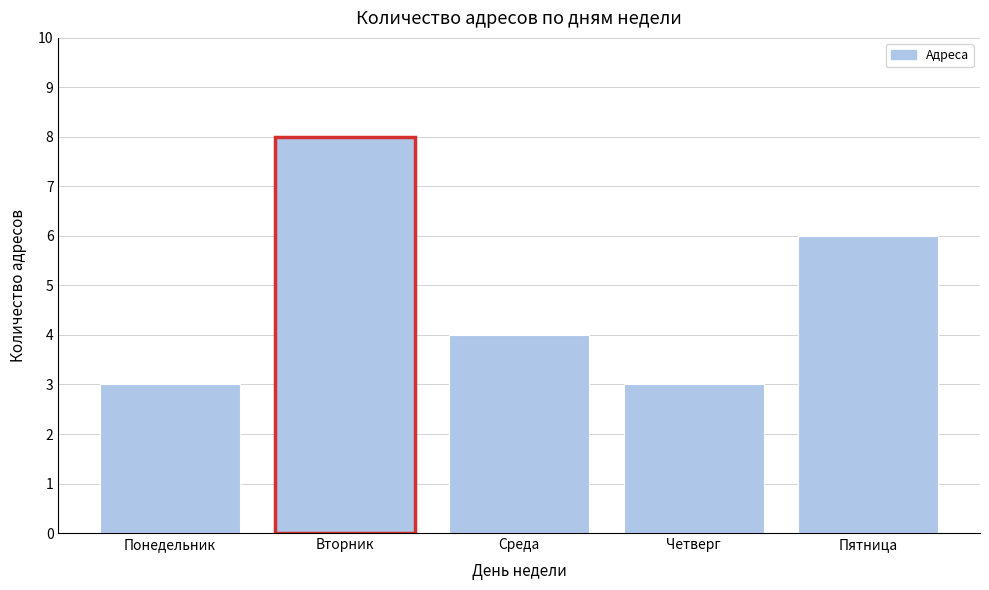

Reading left to right, what are all the values shown in this chart?

Понедельник=3	Вторник=8	Среда=4	Четверг=3	Пятница=6